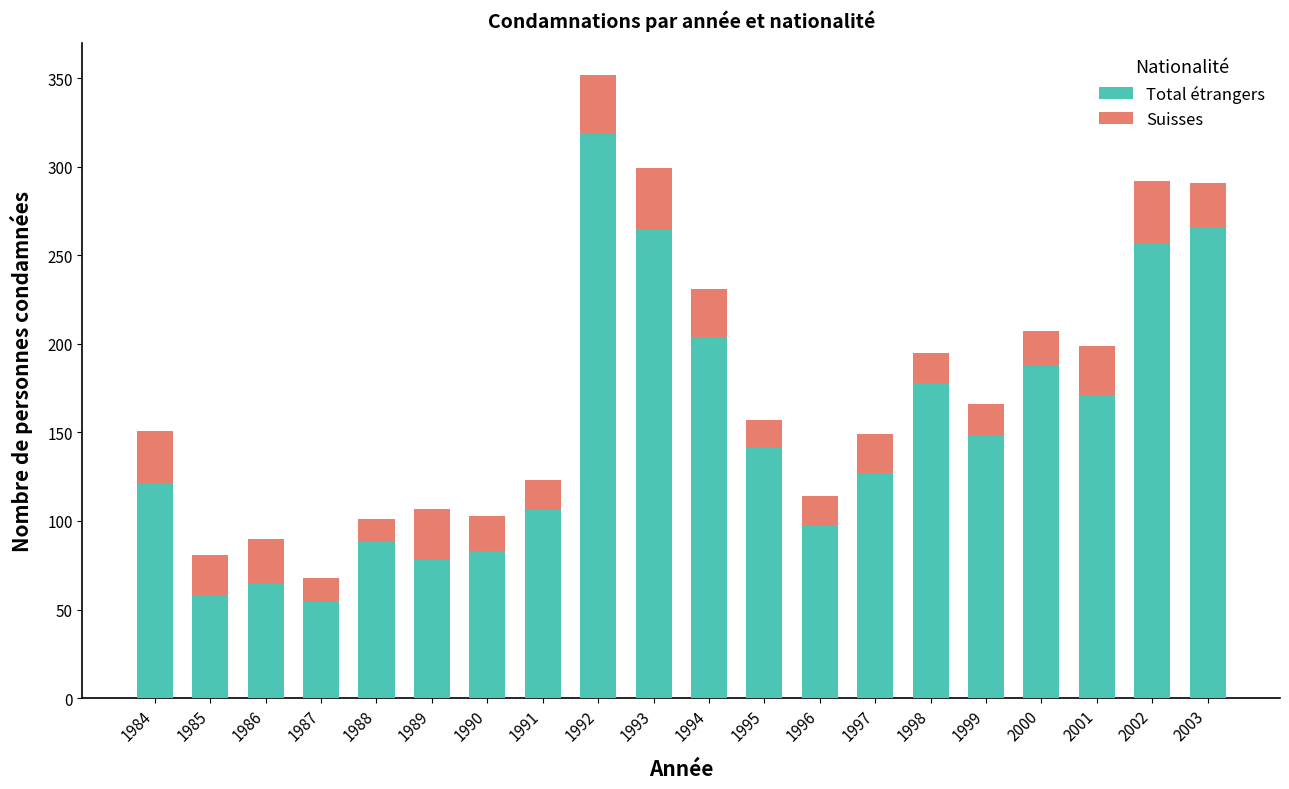

What is the lowest value of the Total étrangers series?

54